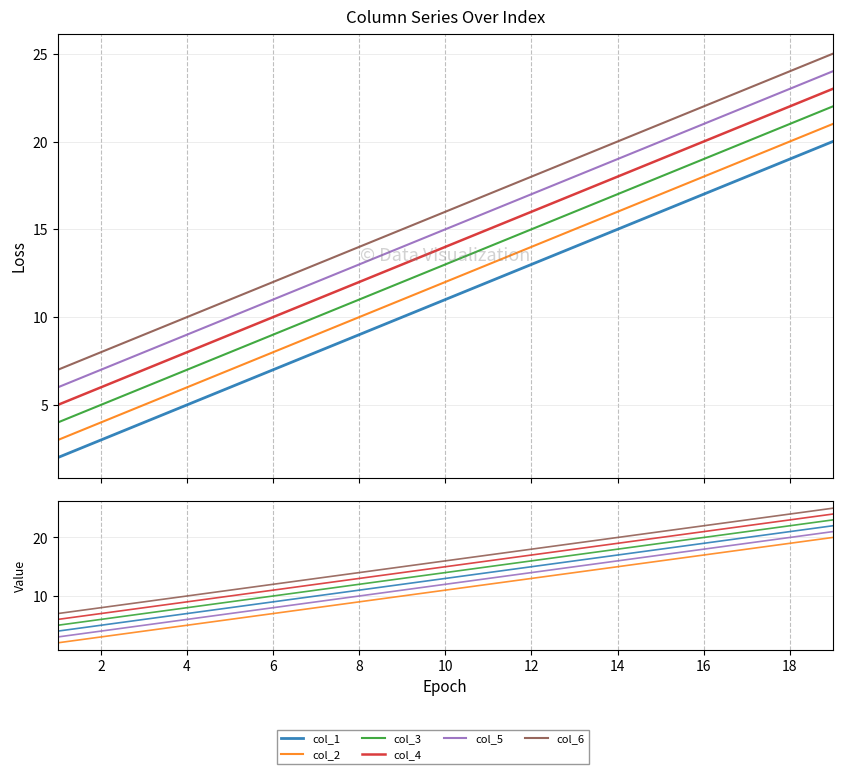

Which series has the largest total across all categories?

col_6